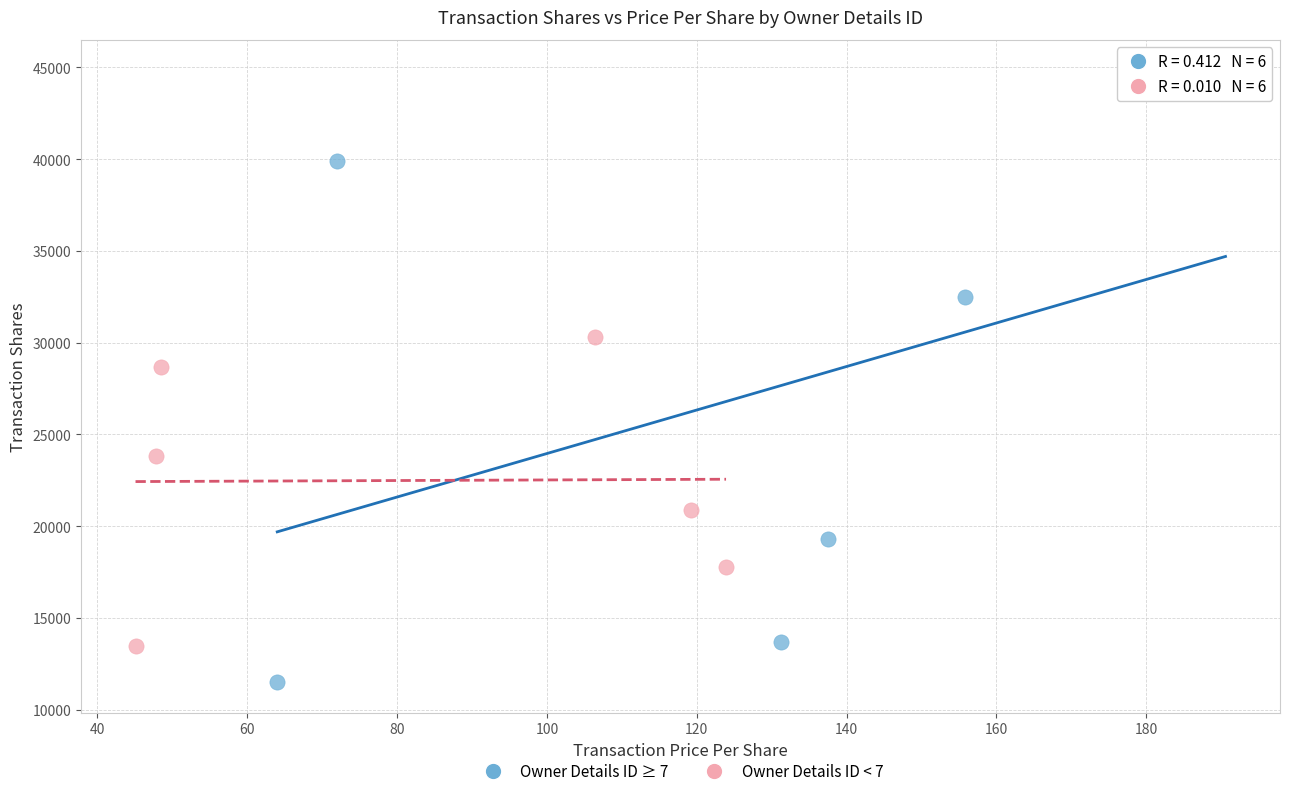

What are all the series names shown in the legend?

Owner Details ID ≥ 7, Owner Details ID < 7